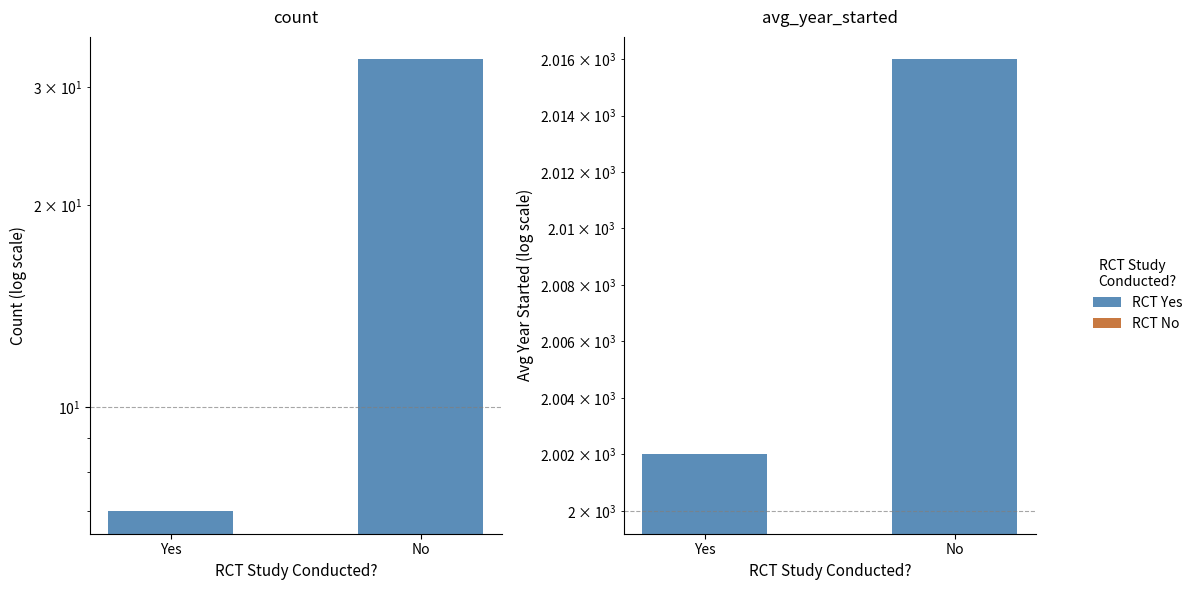

What is the maximum value shown in the chart?

2016